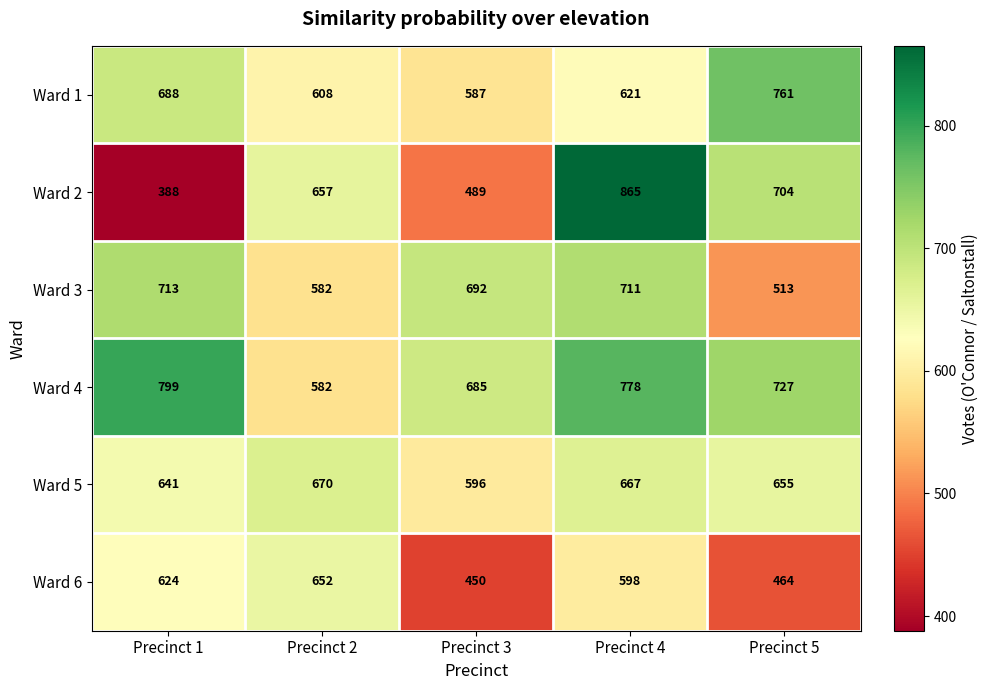

What is the total value across all series at Precinct 4?

4240